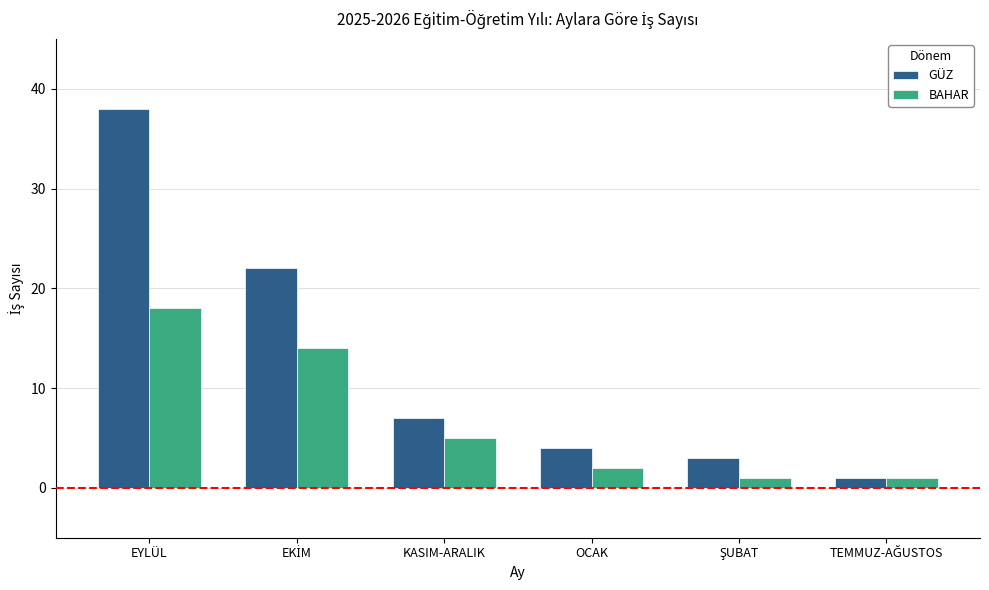

List the series in order of their peak value, lowest first.

BAHAR, GÜZ